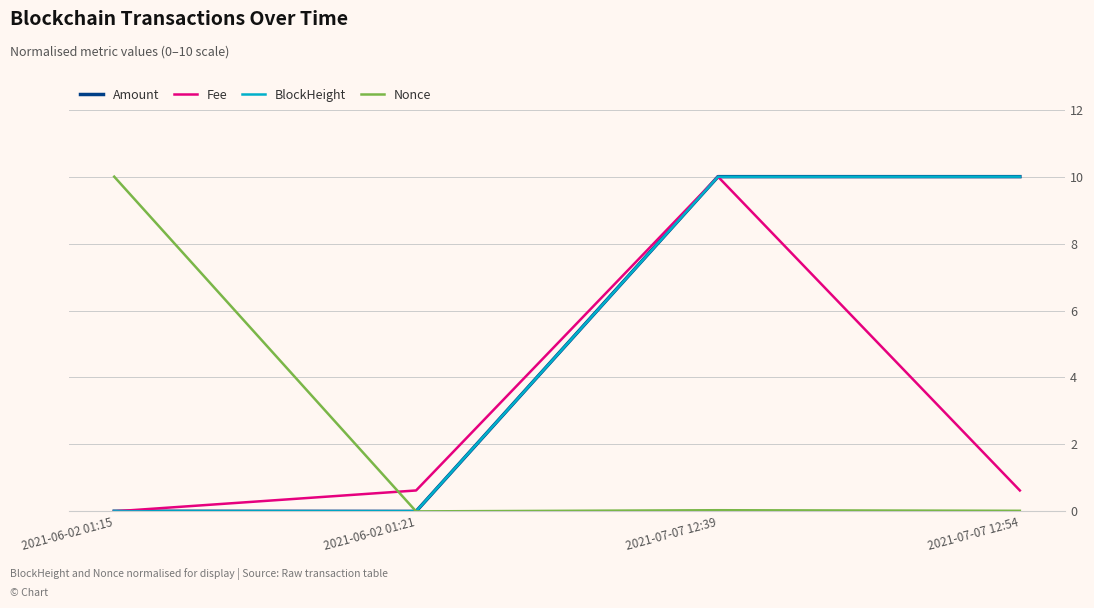

What are all the series names shown in the legend?

Amount, Fee, BlockHeight, Nonce